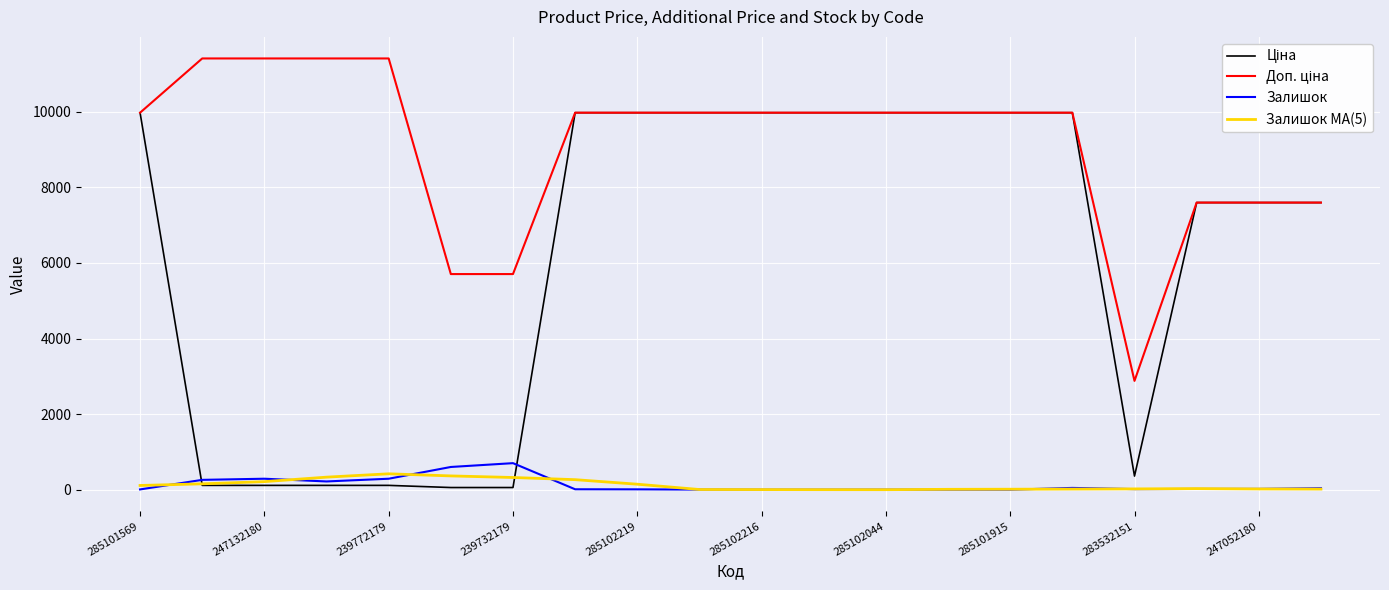

What is the greatest value displayed?

11410.0